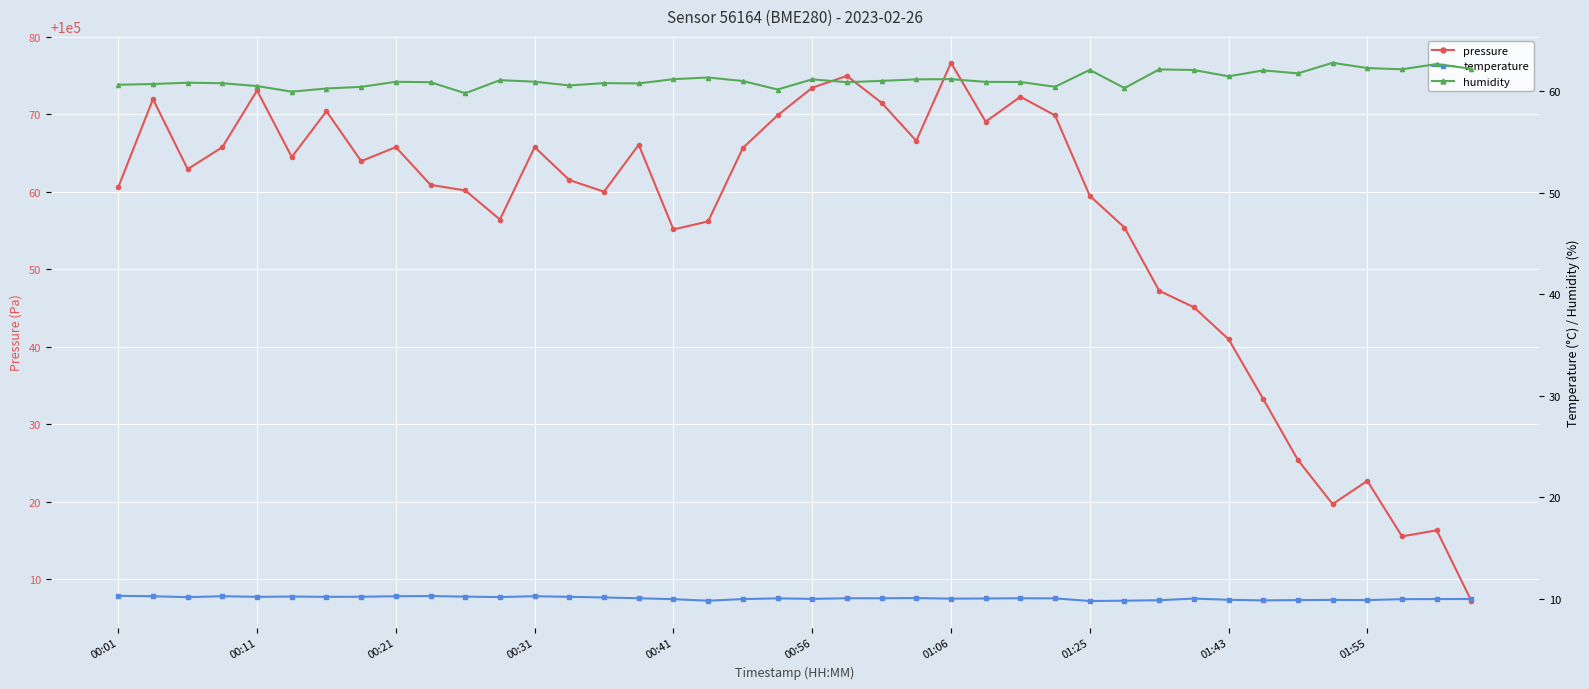

Does the chart display data point markers on the line(s)?

Yes